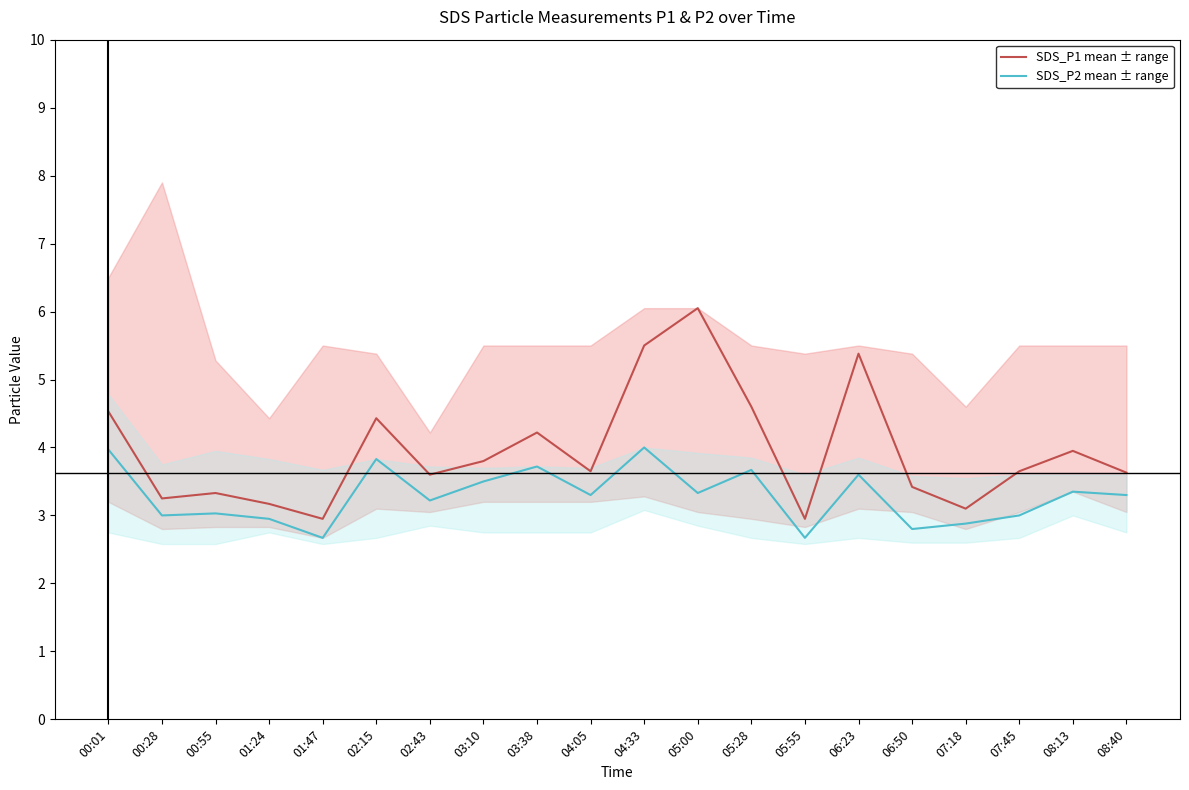

What is the approximate value of SDS_P2 mean ± range at 06:23?

3.6